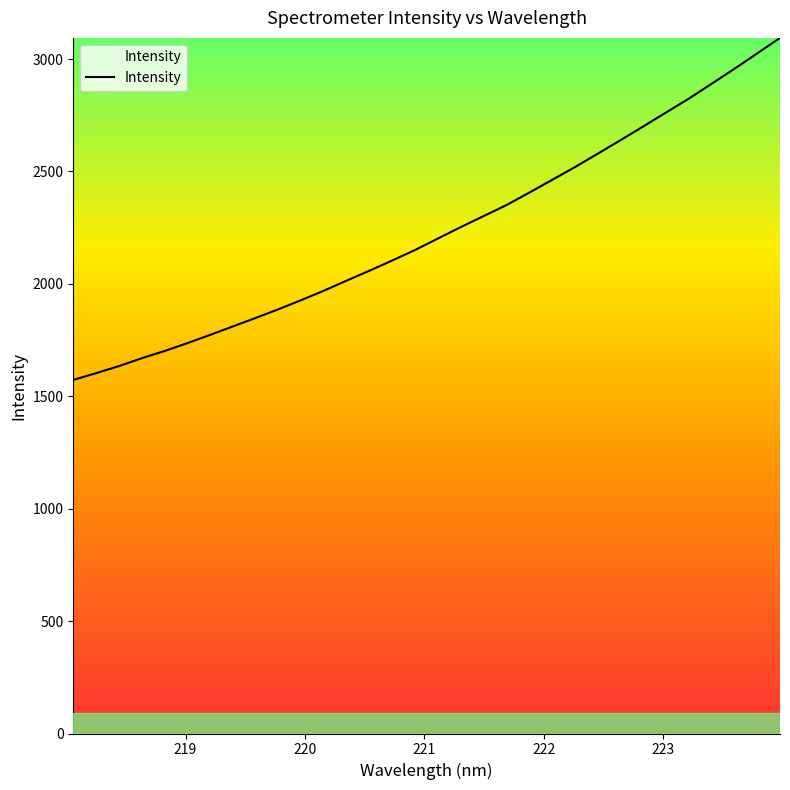

What is the difference between the maximum and minimum values?

1521.3